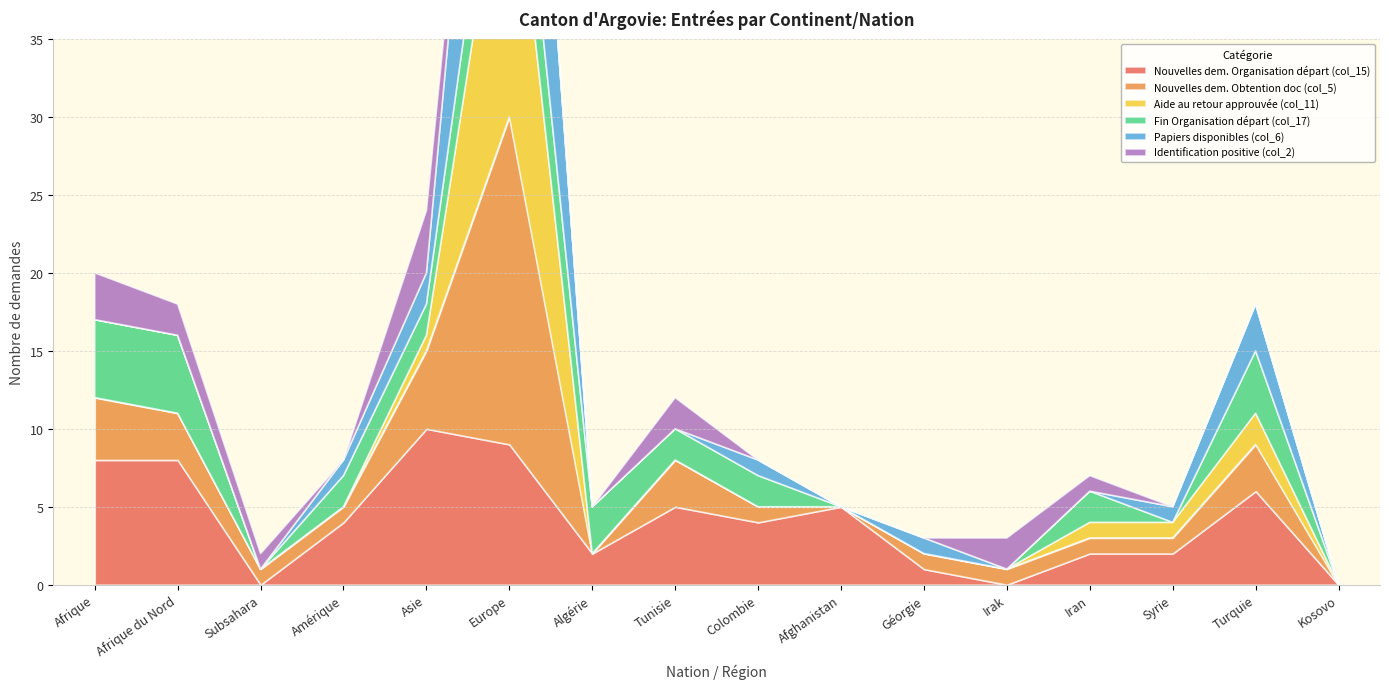

What is the value of the Fin Organisation départ (col_17) point at the 5th from the left?

2